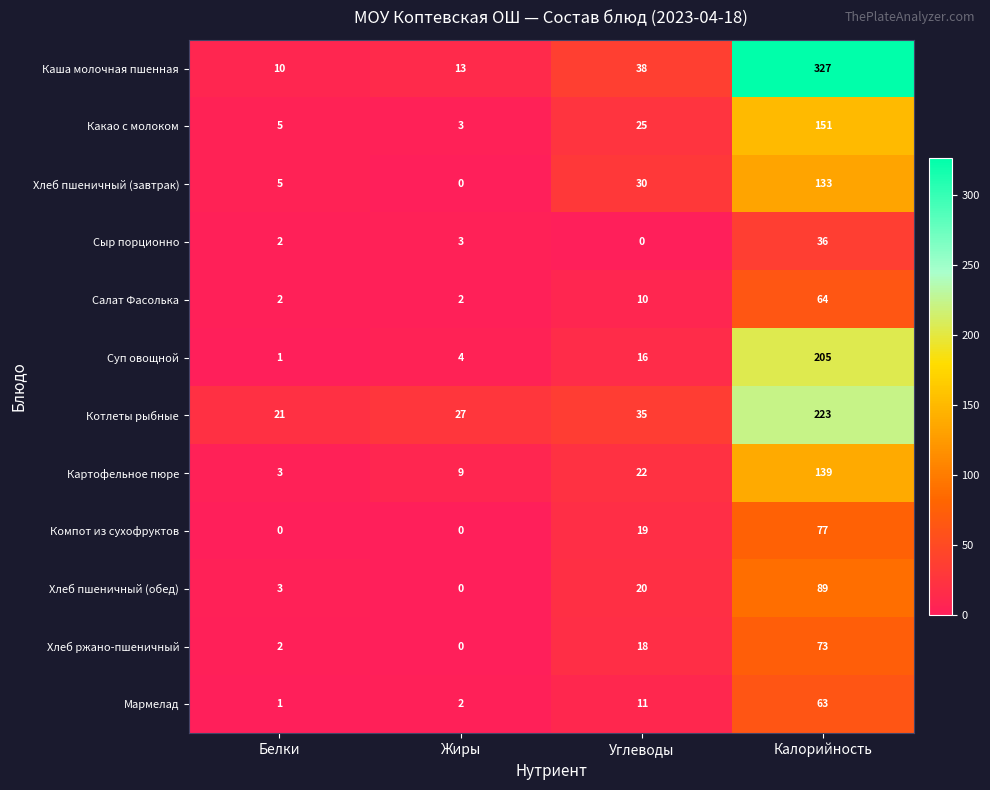

At Калорийность, list the series in order from smallest to largest.

Сыр порционно, Мармелад, Салат Фасолька, Хлеб ржано-пшеничный, Компот из сухофруктов, Хлеб пшеничный (обед), Хлеб пшеничный (завтрак), Картофельное пюре, Какао с молоком, Суп овощной, Котлеты рыбные, Каша молочная пшенная